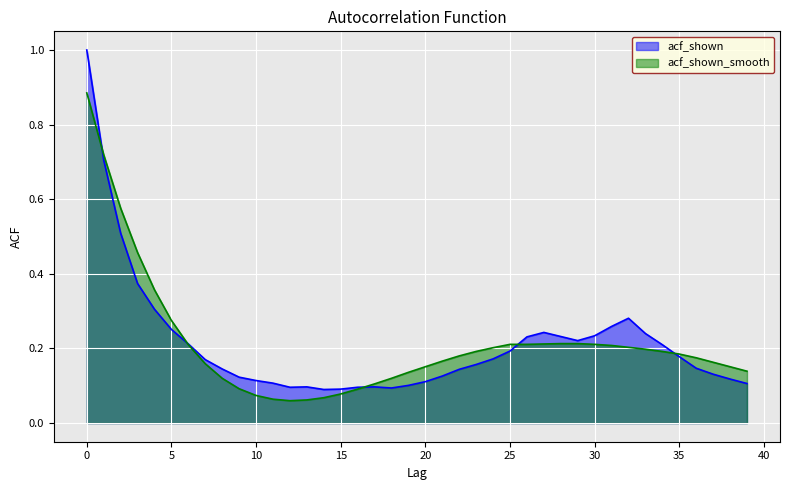

True or false: acf_shown has a value of 0.1 at 13.

True